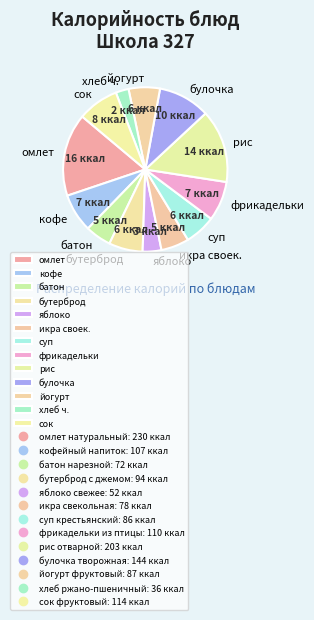

Which slice is the smallest?

хлеб ч.